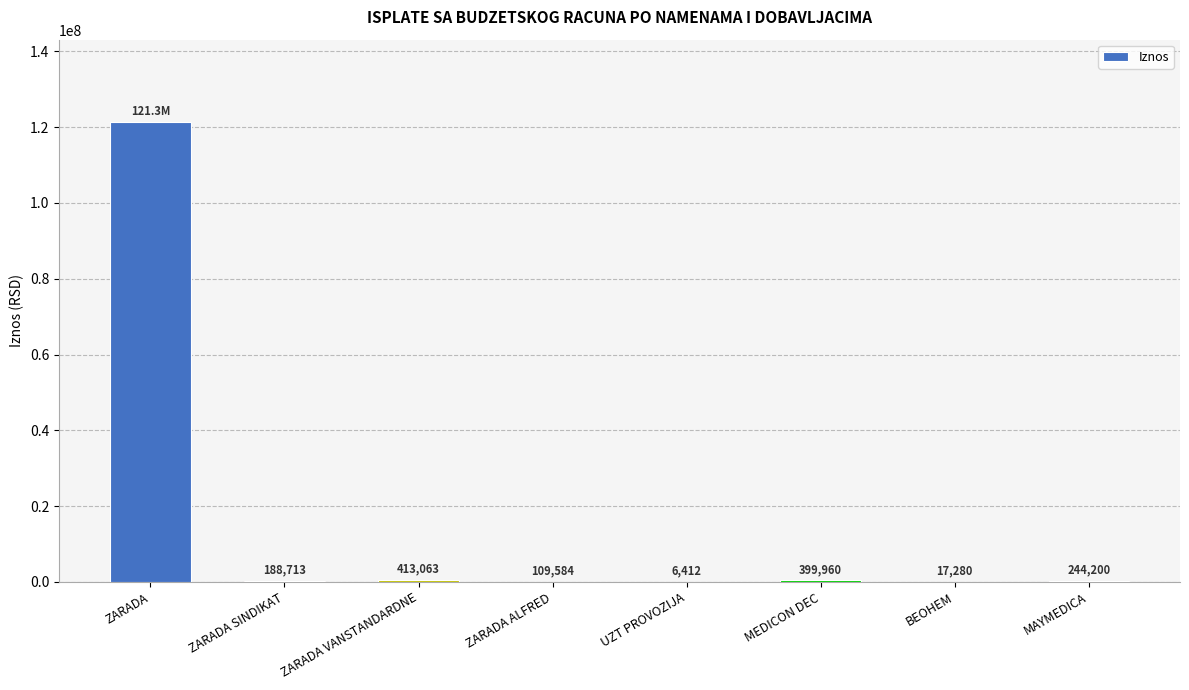

Between ZARADA SINDIKAT and ZARADA ALFRED, which is larger?

ZARADA SINDIKAT